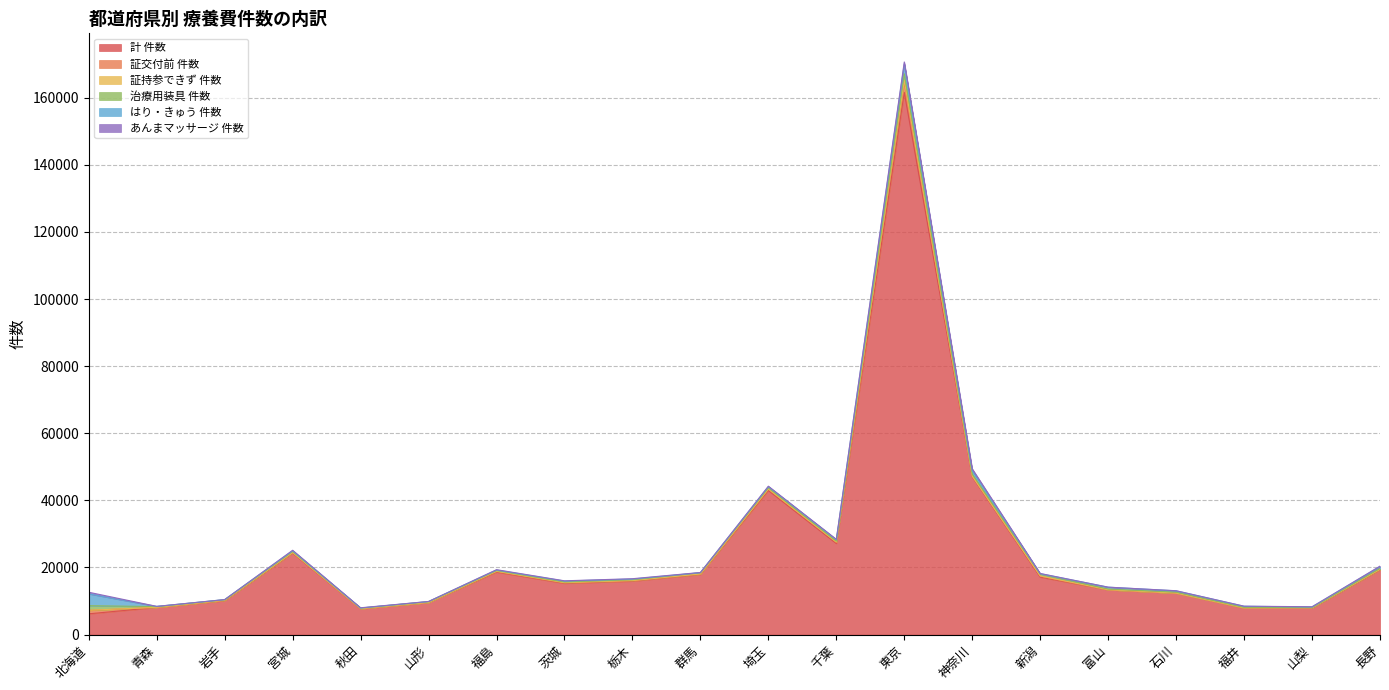

What is the spread (max minus min) of values at 福島?

18582